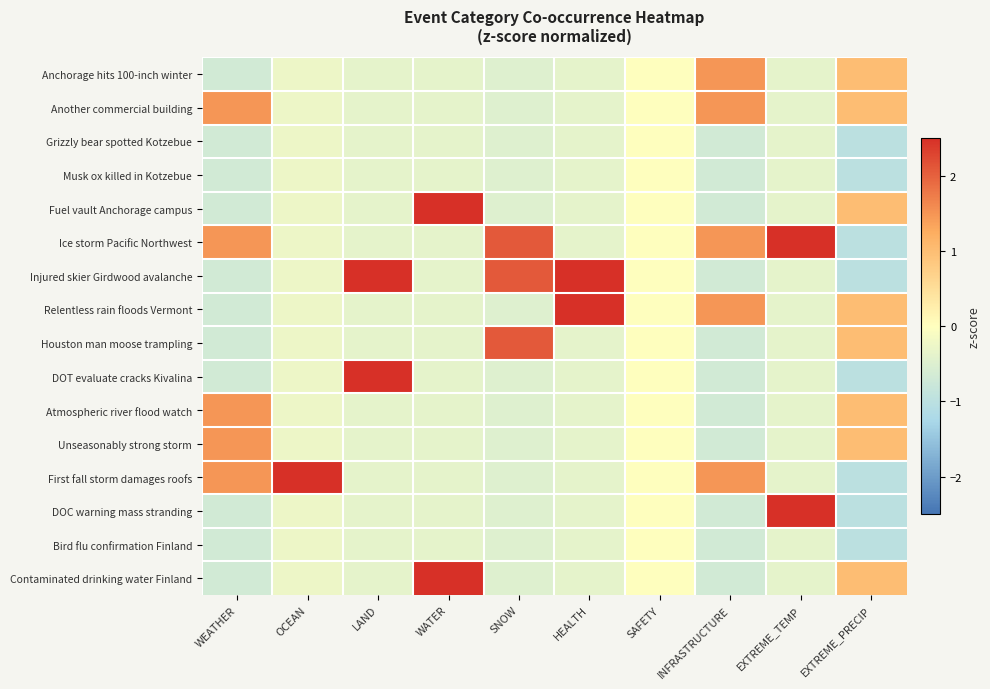

Reading left to right, extract all data points from this chart.

Anchorage hits 100-inch winter: WEATHER=-0.7	OCEAN=-0.3	LAND=-0.4	WATER=-0.4	SNOW=-0.5	HEALTH=-0.4	SAFETY=0.0	INFRASTRUCTURE=1.5	EXTREME_TEMP=-0.4	EXTREME_PRECIP=1.0
Another commercial building: WEATHER=1.5	OCEAN=-0.3	LAND=-0.4	WATER=-0.4	SNOW=-0.5	HEALTH=-0.4	SAFETY=0.0	INFRASTRUCTURE=1.5	EXTREME_TEMP=-0.4	EXTREME_PRECIP=1.0
Grizzly bear spotted Kotzebue: WEATHER=-0.7	OCEAN=-0.3	LAND=-0.4	WATER=-0.4	SNOW=-0.5	HEALTH=-0.4	SAFETY=0.0	INFRASTRUCTURE=-0.7	EXTREME_TEMP=-0.4	EXTREME_PRECIP=-1.0
Musk ox killed in Kotzebue: WEATHER=-0.7	OCEAN=-0.3	LAND=-0.4	WATER=-0.4	SNOW=-0.5	HEALTH=-0.4	SAFETY=0.0	INFRASTRUCTURE=-0.7	EXTREME_TEMP=-0.4	EXTREME_PRECIP=-1.0
Fuel vault Anchorage campus: WEATHER=-0.7	OCEAN=-0.3	LAND=-0.4	WATER=2.6	SNOW=-0.5	HEALTH=-0.4	SAFETY=0.0	INFRASTRUCTURE=-0.7	EXTREME_TEMP=-0.4	EXTREME_PRECIP=1.0
Ice storm Pacific Northwest: WEATHER=1.5	OCEAN=-0.3	LAND=-0.4	WATER=-0.4	SNOW=2.1	HEALTH=-0.4	SAFETY=0.0	INFRASTRUCTURE=1.5	EXTREME_TEMP=2.6	EXTREME_PRECIP=-1.0
Injured skier Girdwood avalanche: WEATHER=-0.7	OCEAN=-0.3	LAND=2.6	WATER=-0.4	SNOW=2.1	HEALTH=2.6	SAFETY=0.0	INFRASTRUCTURE=-0.7	EXTREME_TEMP=-0.4	EXTREME_PRECIP=-1.0
Relentless rain floods Vermont: WEATHER=-0.7	OCEAN=-0.3	LAND=-0.4	WATER=-0.4	SNOW=-0.5	HEALTH=2.6	SAFETY=0.0	INFRASTRUCTURE=1.5	EXTREME_TEMP=-0.4	EXTREME_PRECIP=1.0
Houston man moose trampling: WEATHER=-0.7	OCEAN=-0.3	LAND=-0.4	WATER=-0.4	SNOW=2.1	HEALTH=-0.4	SAFETY=0.0	INFRASTRUCTURE=-0.7	EXTREME_TEMP=-0.4	EXTREME_PRECIP=1.0
DOT evaluate cracks Kivalina: WEATHER=-0.7	OCEAN=-0.3	LAND=2.6	WATER=-0.4	SNOW=-0.5	HEALTH=-0.4	SAFETY=0.0	INFRASTRUCTURE=-0.7	EXTREME_TEMP=-0.4	EXTREME_PRECIP=-1.0
Atmospheric river flood watch: WEATHER=1.5	OCEAN=-0.3	LAND=-0.4	WATER=-0.4	SNOW=-0.5	HEALTH=-0.4	SAFETY=0.0	INFRASTRUCTURE=-0.7	EXTREME_TEMP=-0.4	EXTREME_PRECIP=1.0
Unseasonably strong storm: WEATHER=1.5	OCEAN=-0.3	LAND=-0.4	WATER=-0.4	SNOW=-0.5	HEALTH=-0.4	SAFETY=0.0	INFRASTRUCTURE=-0.7	EXTREME_TEMP=-0.4	EXTREME_PRECIP=1.0
First fall storm damages roofs: WEATHER=1.5	OCEAN=3.9	LAND=-0.4	WATER=-0.4	SNOW=-0.5	HEALTH=-0.4	SAFETY=0.0	INFRASTRUCTURE=1.5	EXTREME_TEMP=-0.4	EXTREME_PRECIP=-1.0
DOC warning mass stranding: WEATHER=-0.7	OCEAN=-0.3	LAND=-0.4	WATER=-0.4	SNOW=-0.5	HEALTH=-0.4	SAFETY=0.0	INFRASTRUCTURE=-0.7	EXTREME_TEMP=2.6	EXTREME_PRECIP=-1.0
Bird flu confirmation Finland: WEATHER=-0.7	OCEAN=-0.3	LAND=-0.4	WATER=-0.4	SNOW=-0.5	HEALTH=-0.4	SAFETY=0.0	INFRASTRUCTURE=-0.7	EXTREME_TEMP=-0.4	EXTREME_PRECIP=-1.0
Contaminated drinking water Finland: WEATHER=-0.7	OCEAN=-0.3	LAND=-0.4	WATER=2.6	SNOW=-0.5	HEALTH=-0.4	SAFETY=0.0	INFRASTRUCTURE=-0.7	EXTREME_TEMP=-0.4	EXTREME_PRECIP=1.0